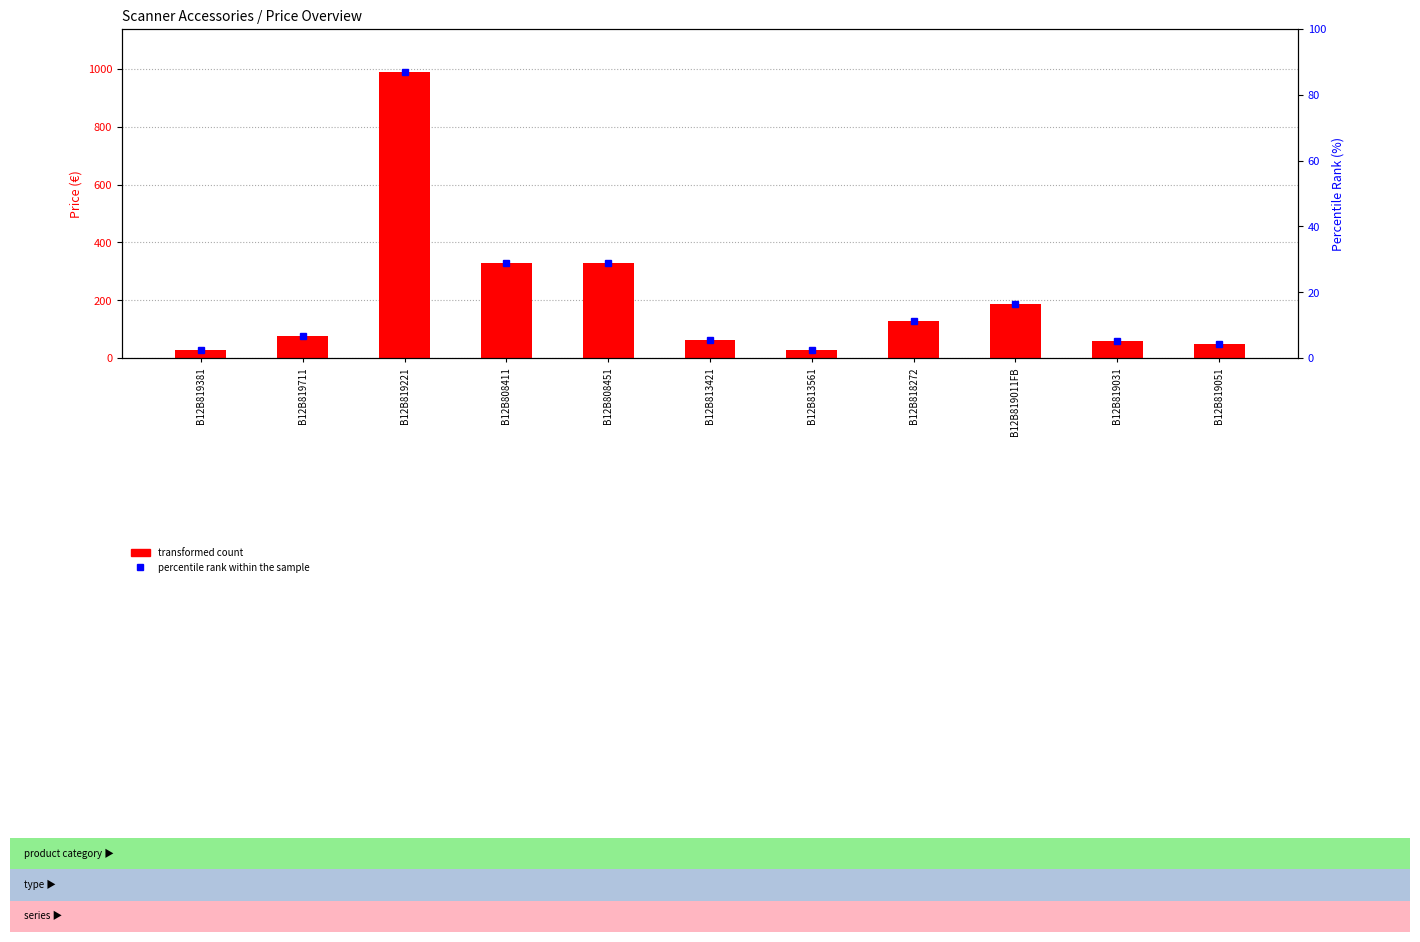

List the labels in order of value, smallest first.

B12B819381, B12B813561, B12B819051, B12B819031, B12B813421, B12B819711, B12B818272, B12B819011FB, B12B808411, B12B808451, B12B819221